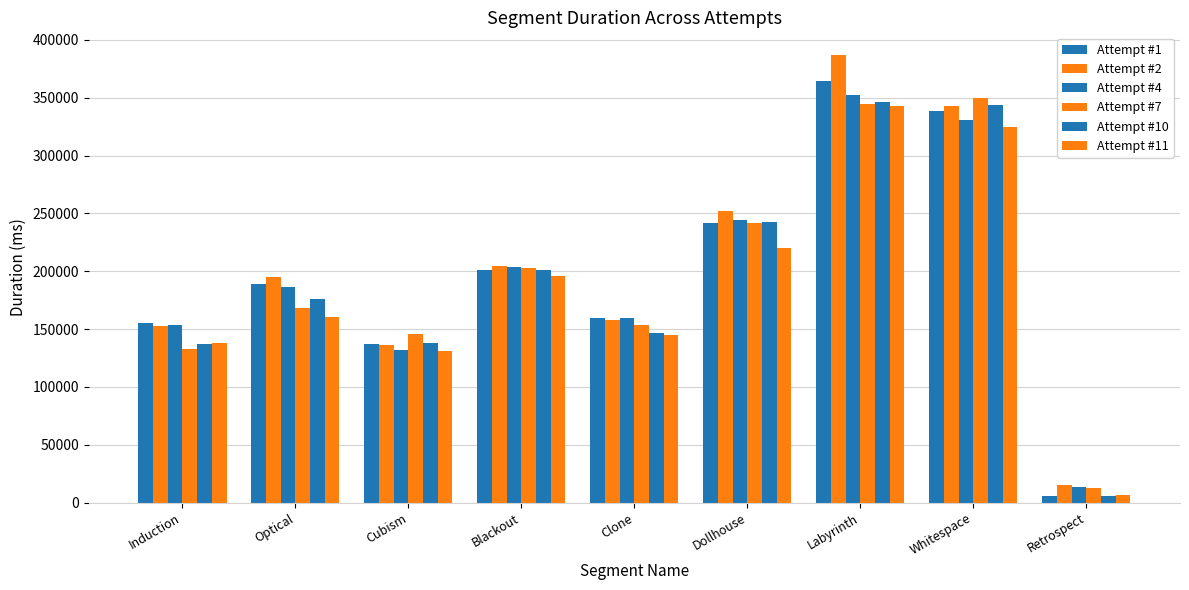

How many data points in Attempt #4 are less than 186627?

4